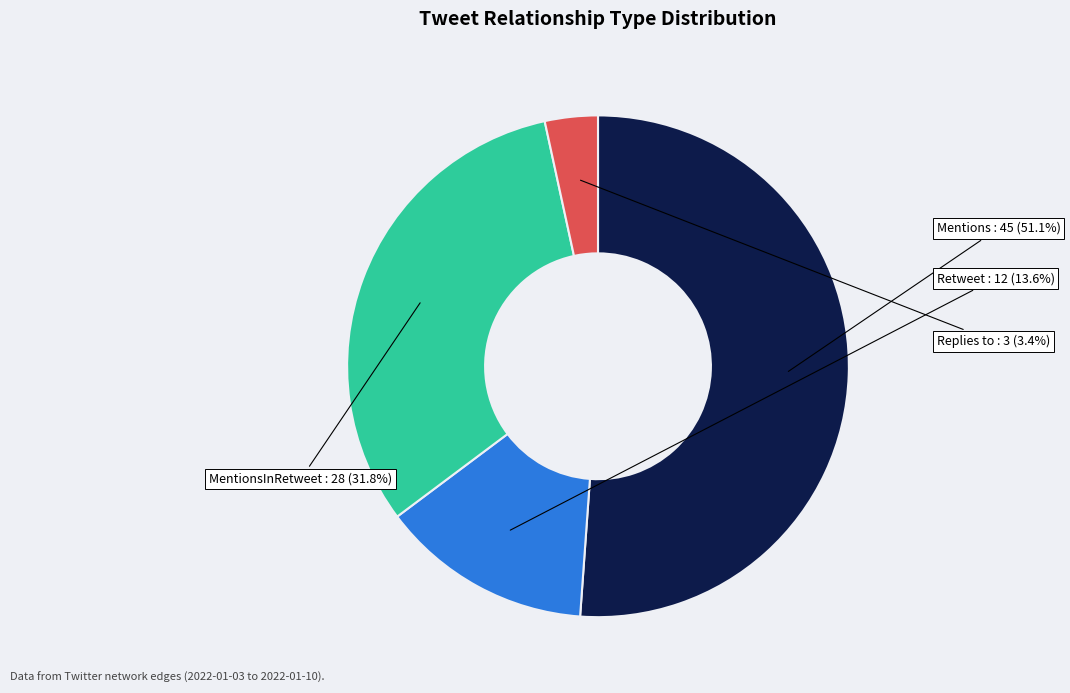

The Mentions slice represents 43% of the pie. True or false?

False